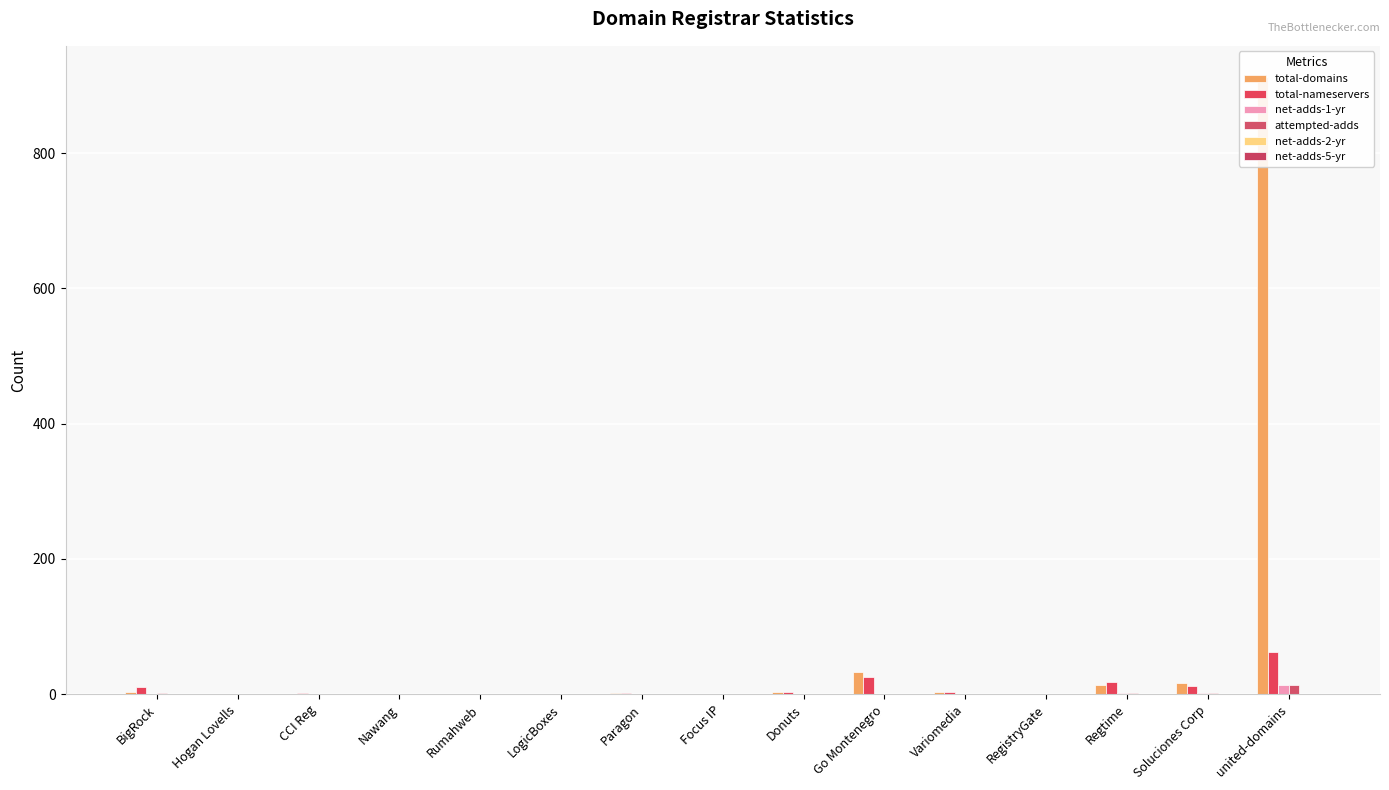

How many categories are shown in the chart?

15